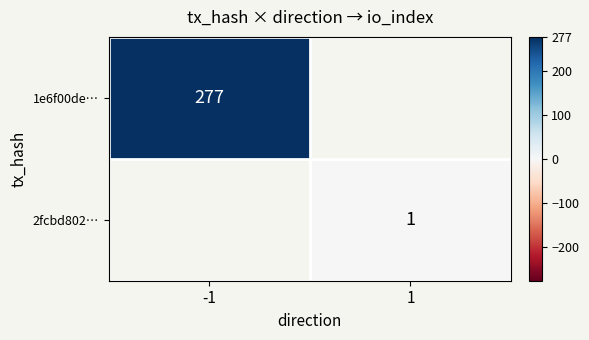

The 2fcbd802… series shows 1 at 1. True or false?

True